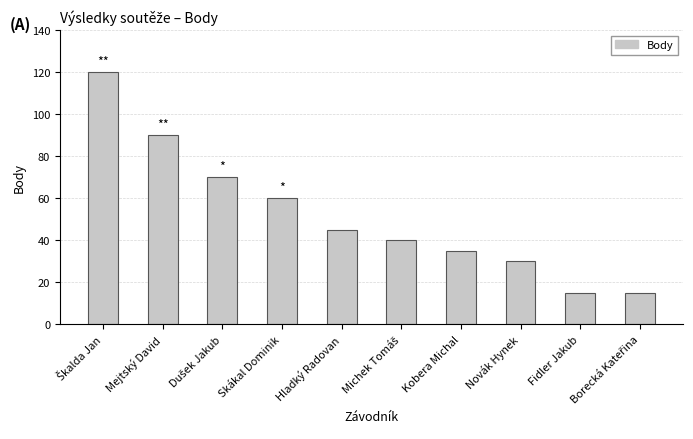

How many distinct data groups are displayed?

1